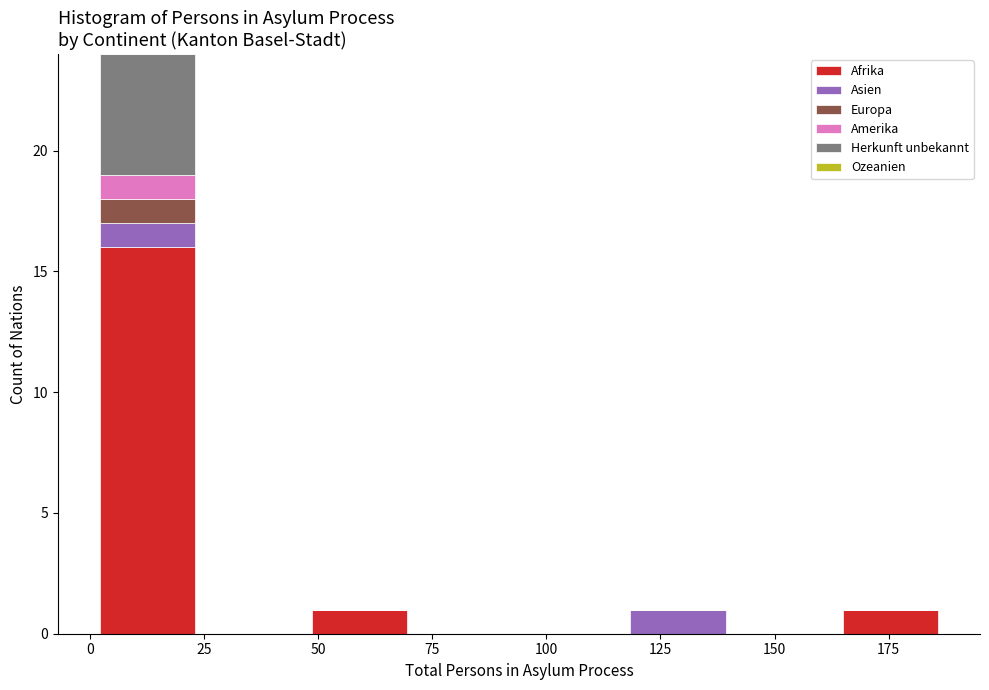

Reading left to right, list every stacked bar in this chart as the range it spans on the x-axis followed by its total height. Neither the bar edges nor the heights are printed on the chart, so give them approximately, as read against the axes.

0 to 25: 24
25 to 50: 0
50 to 70: 1
70 to 95: 0
95 to 115: 0
115 to 140: 1
140 to 165: 0
165 to 185: 1